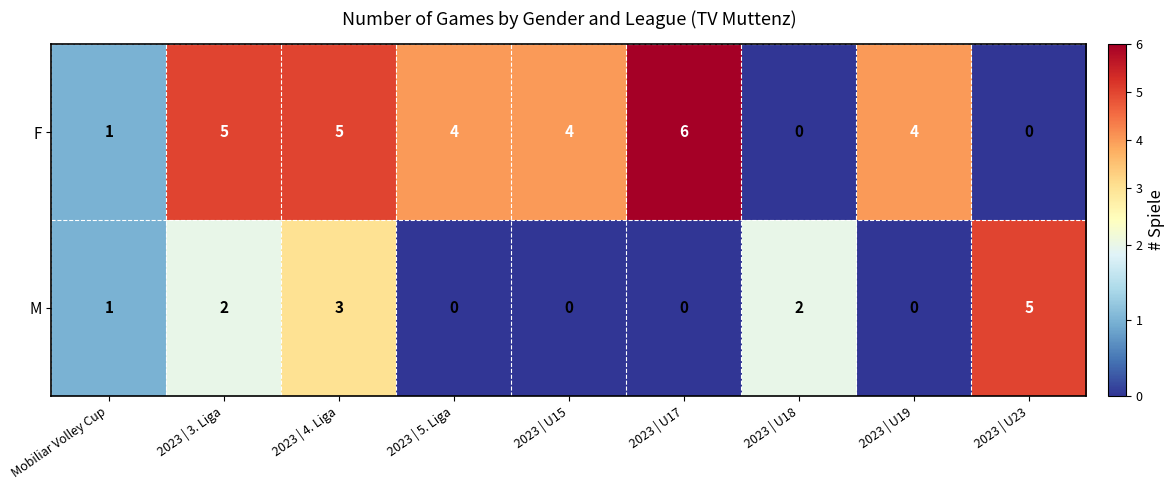

Reading right to left, what are all the values shown in this chart?

F: 0	4	0	6	4	4	5	5	1
M: 5	0	2	0	0	0	3	2	1